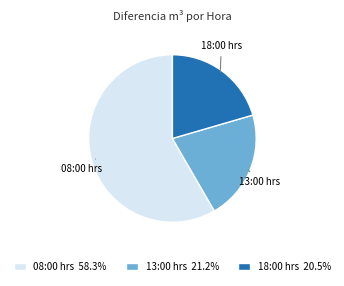

Is there any slice that represents more than half of the pie?

Yes